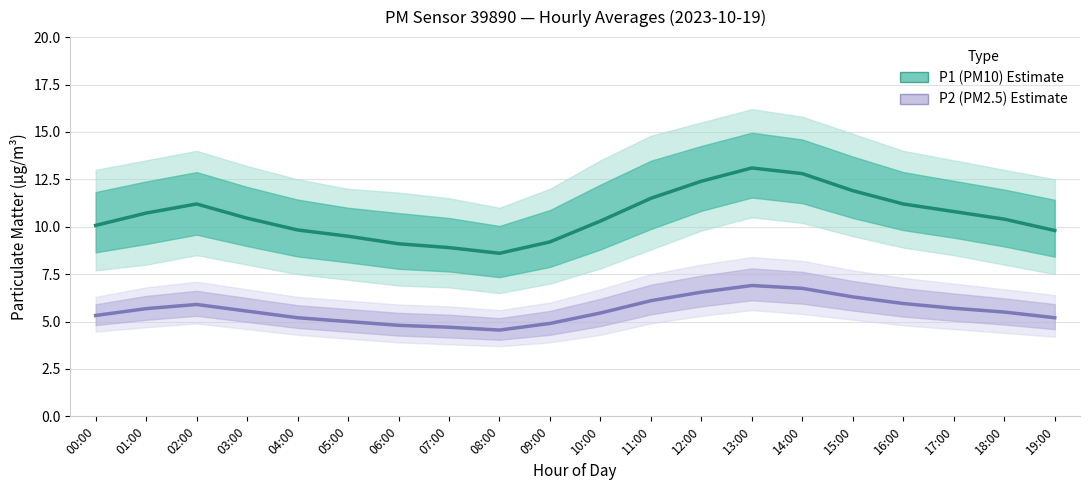

True or false: P2 (PM2.5) Estimate and P1 (PM10) Estimate cross at least once.

False